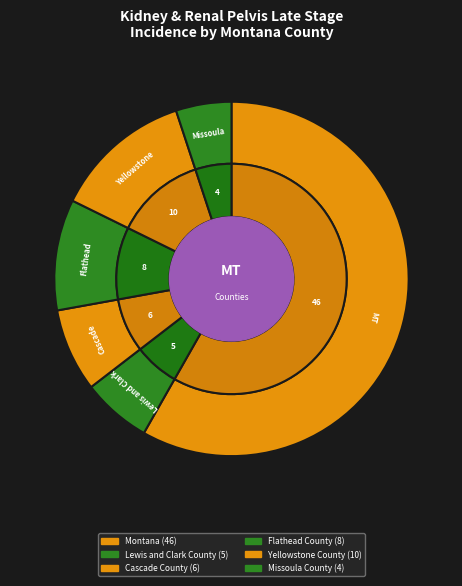

To the nearest percent, what portion does Flathead County represent?

10%